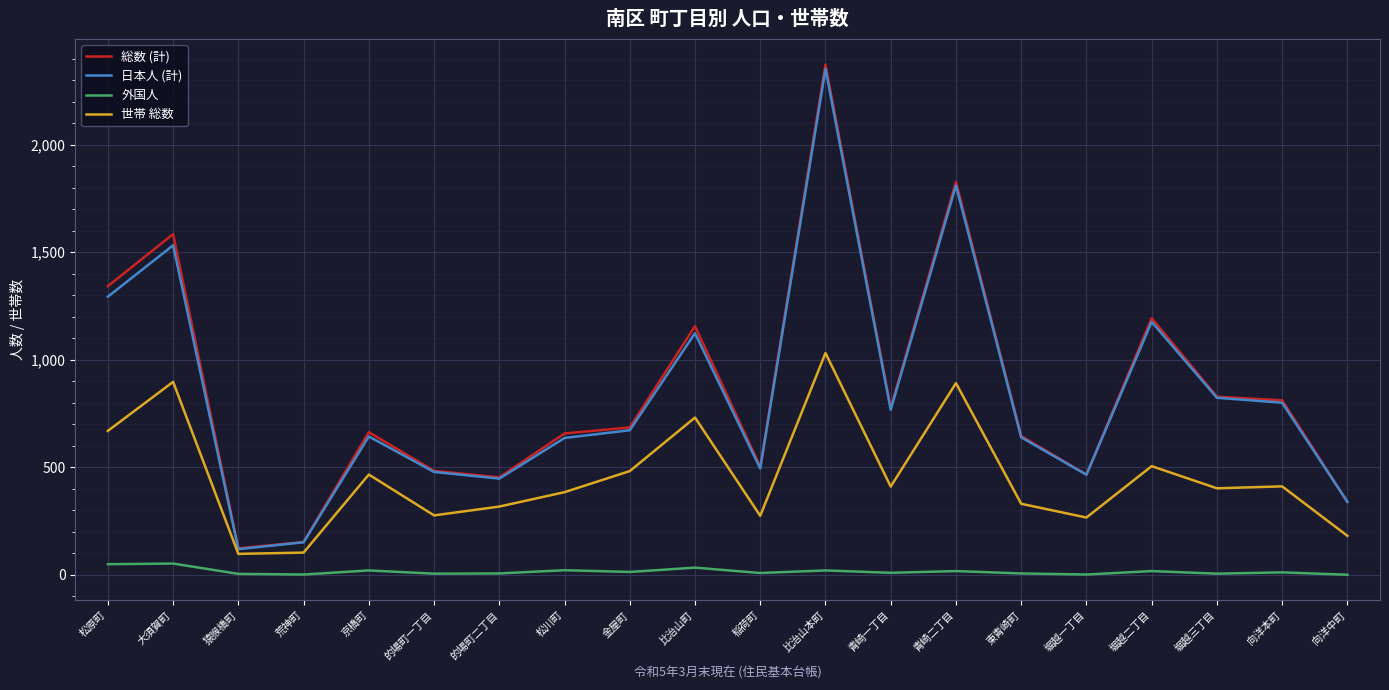

What is the greatest value displayed?

2372